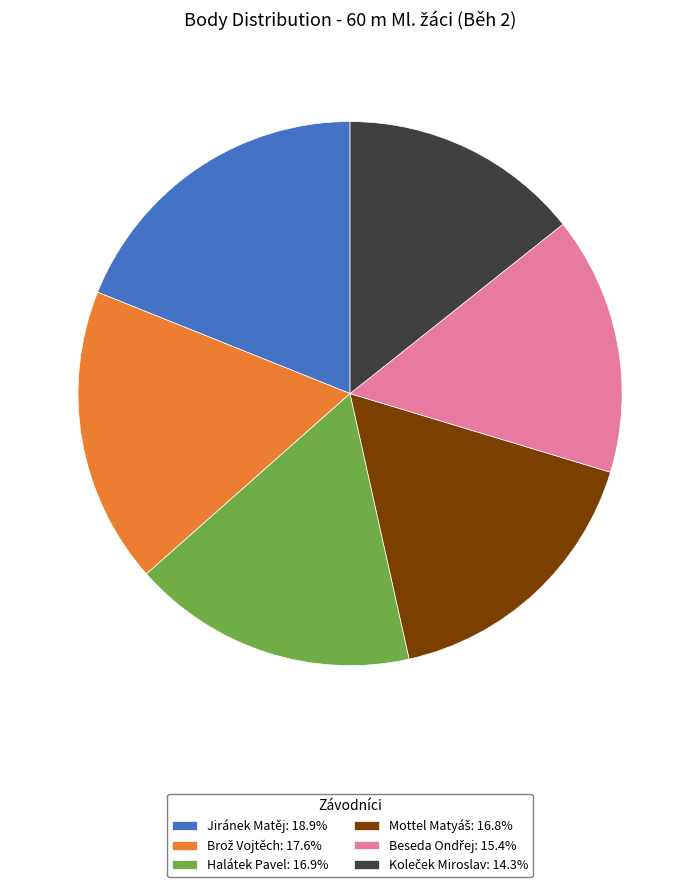

Is there any slice that represents more than half of the pie?

No